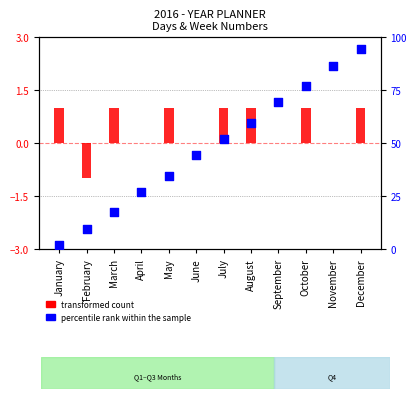

What is the total value across all series at January?

2.9